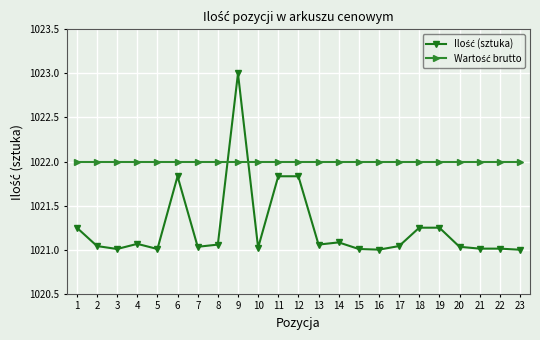

What is the spread (max minus min) of values at 15?

1.0